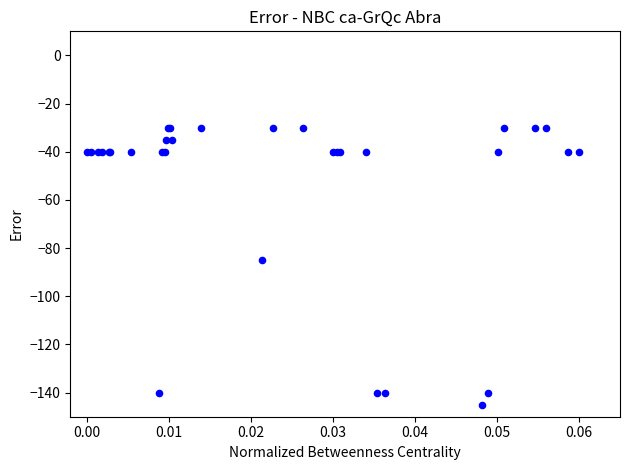

What Y value in the scatter plot is closest to -87?

-85